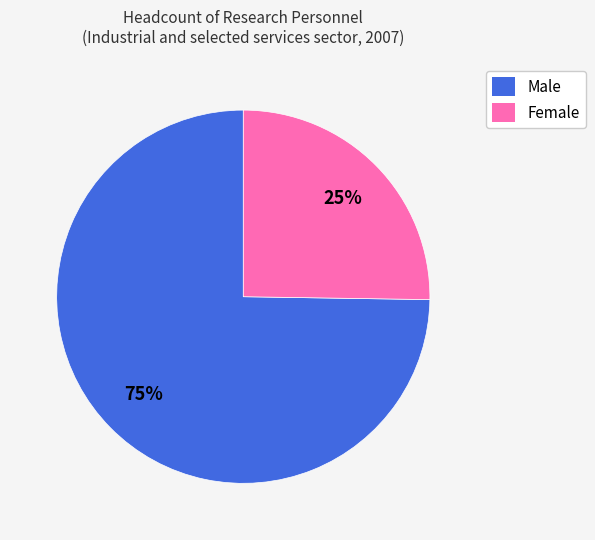

Is it true that Female is 37% of the pie?

False